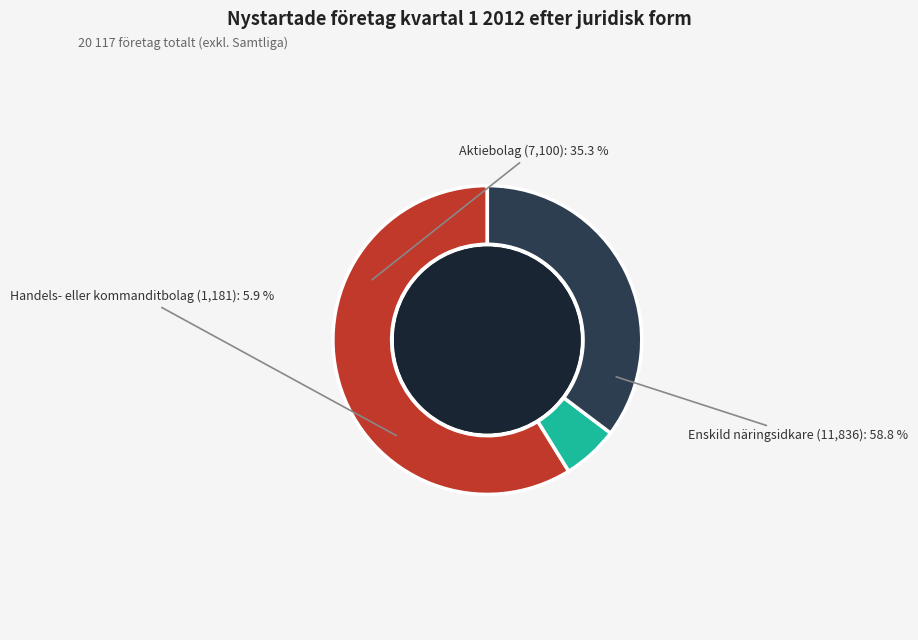

To the nearest percent, what is the difference between the largest and smallest slice percentages?

53%